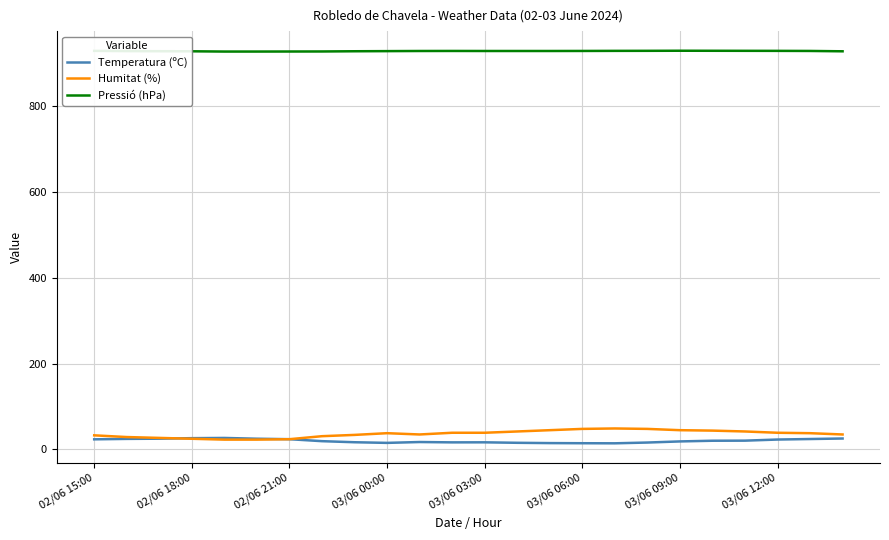

True or false: Pressió (hPa) and Temperatura (ºC) intersect in this chart.

False